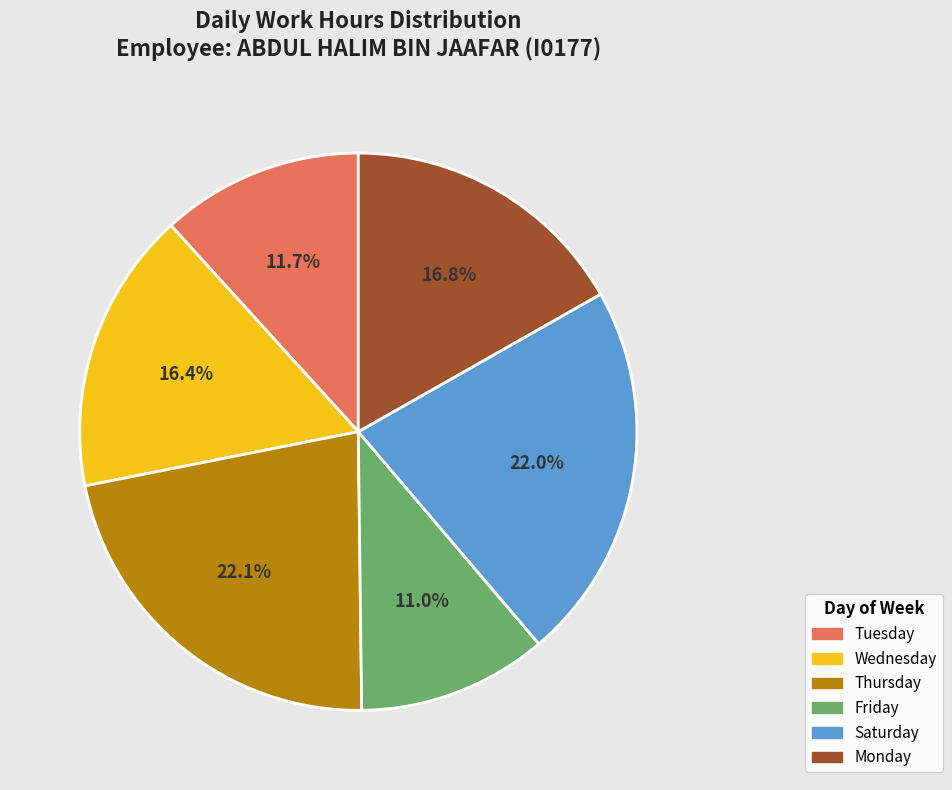

Does any single category account for the majority?

No